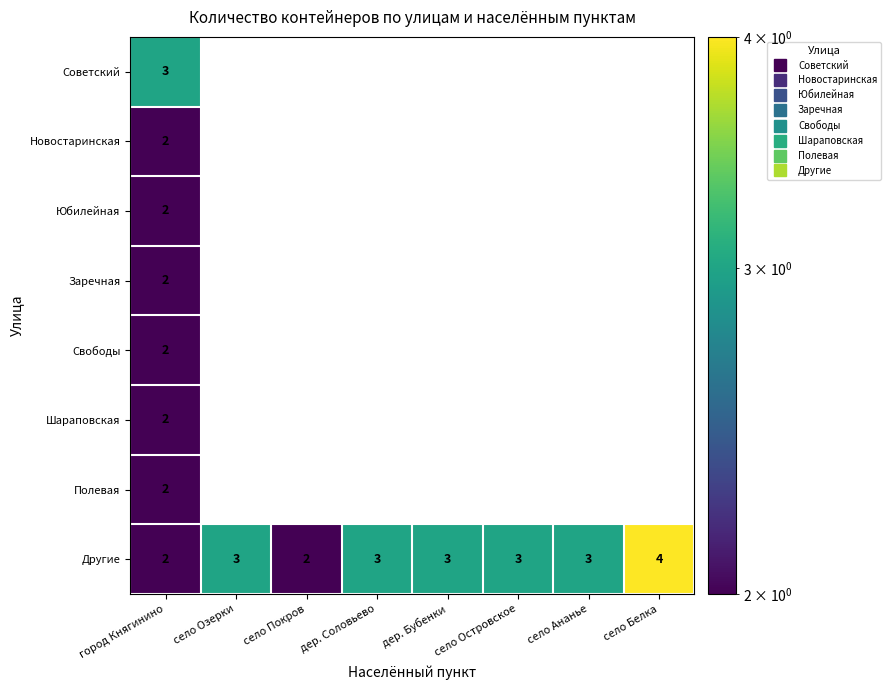

The value of Советский at село Покров is 0. True or false?

True